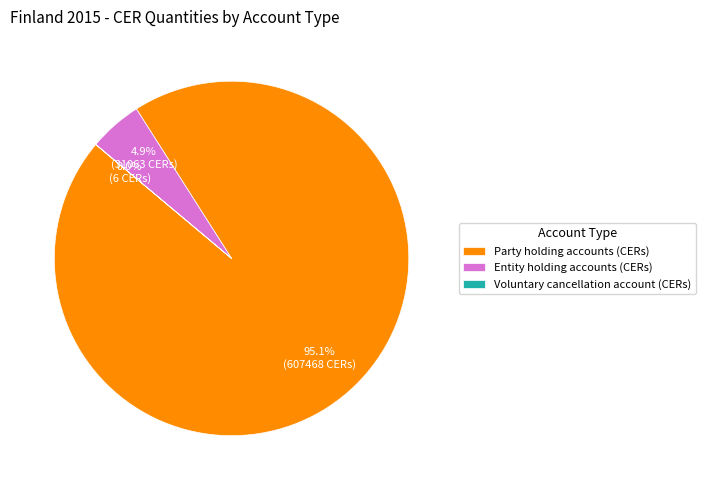

What percentage do Party holding accounts (CERs) and Entity holding accounts (CERs) together represent?

100.0%